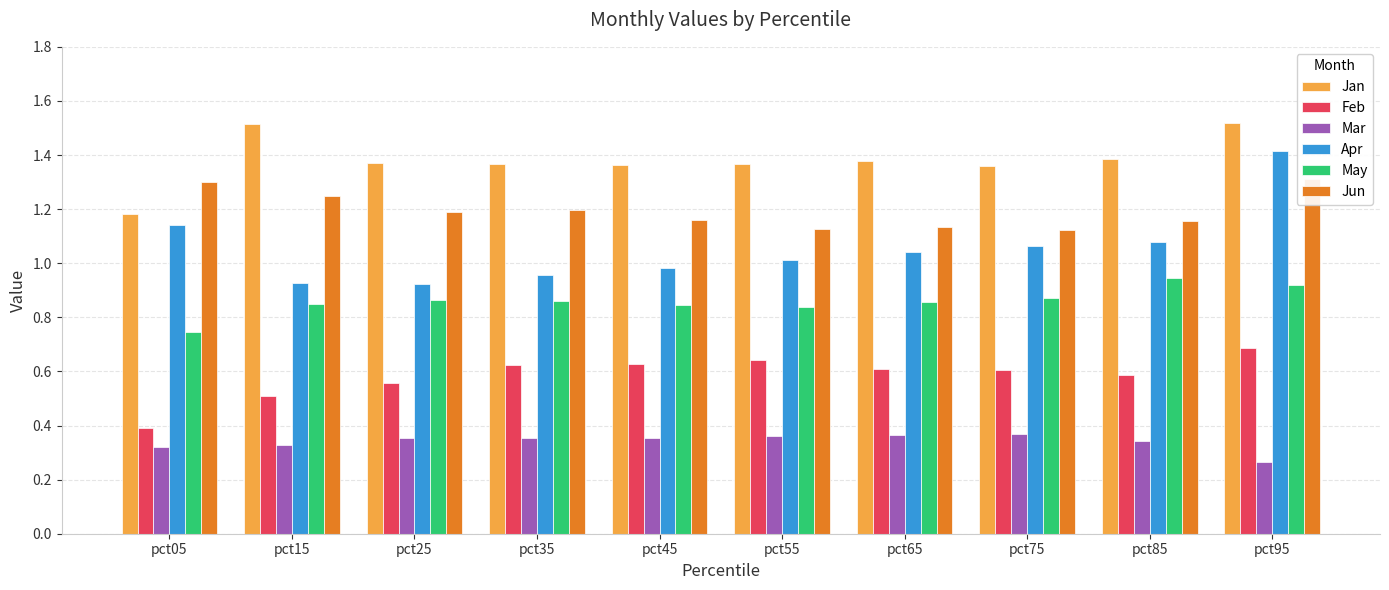

What is the approximate value of Feb at pct35?

0.6